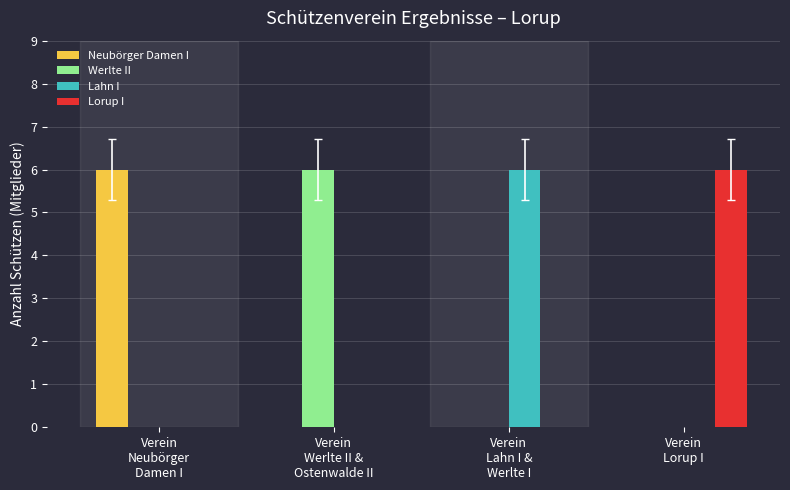

How many categories are shown in the chart?

4